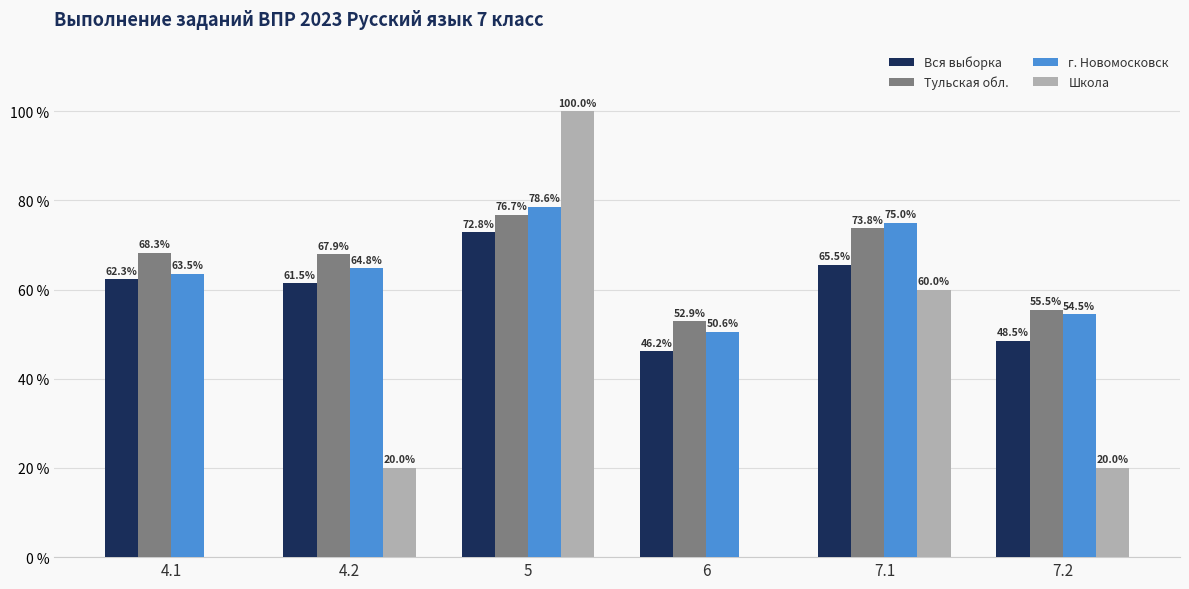

What is the average value of the Школа series?

33.3